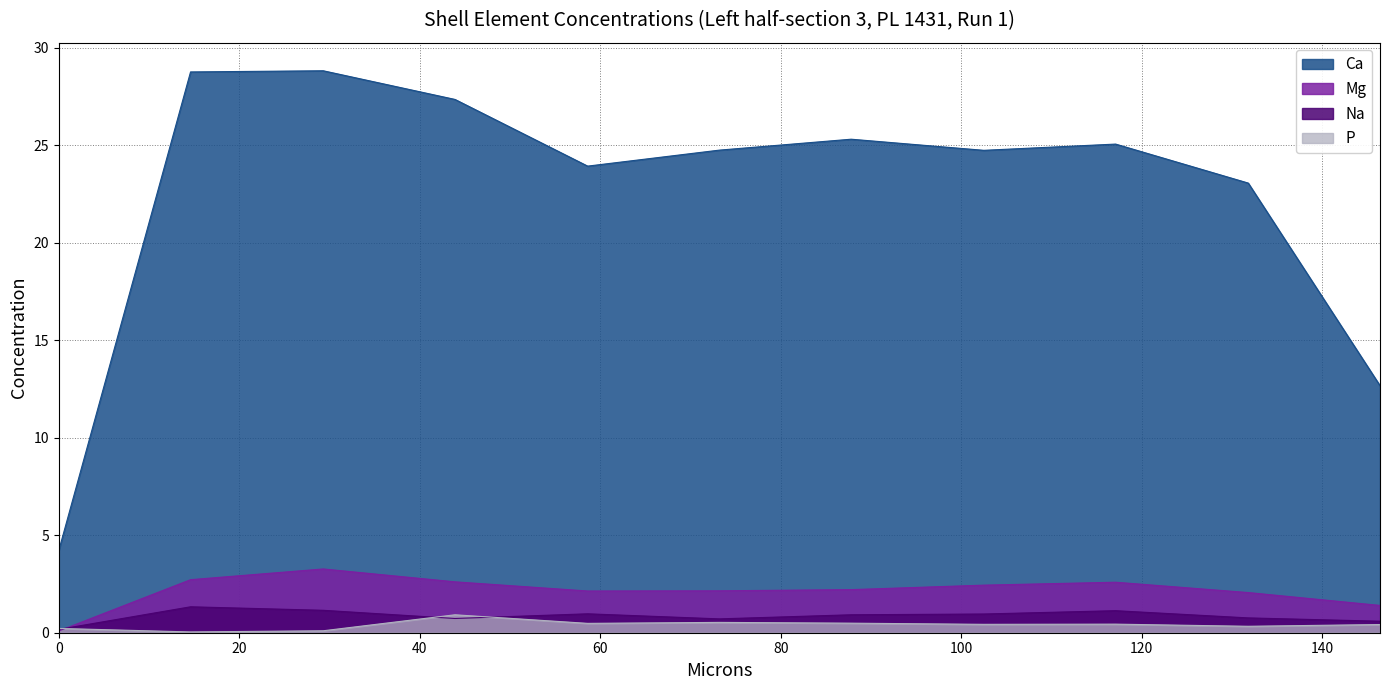

At which label does Mg first exceed 2?

14.6